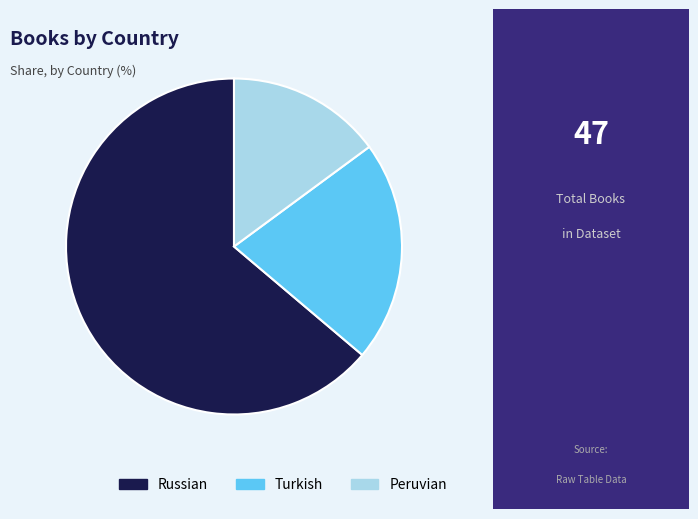

The Peruvian slice represents 3% of the pie. True or false?

False